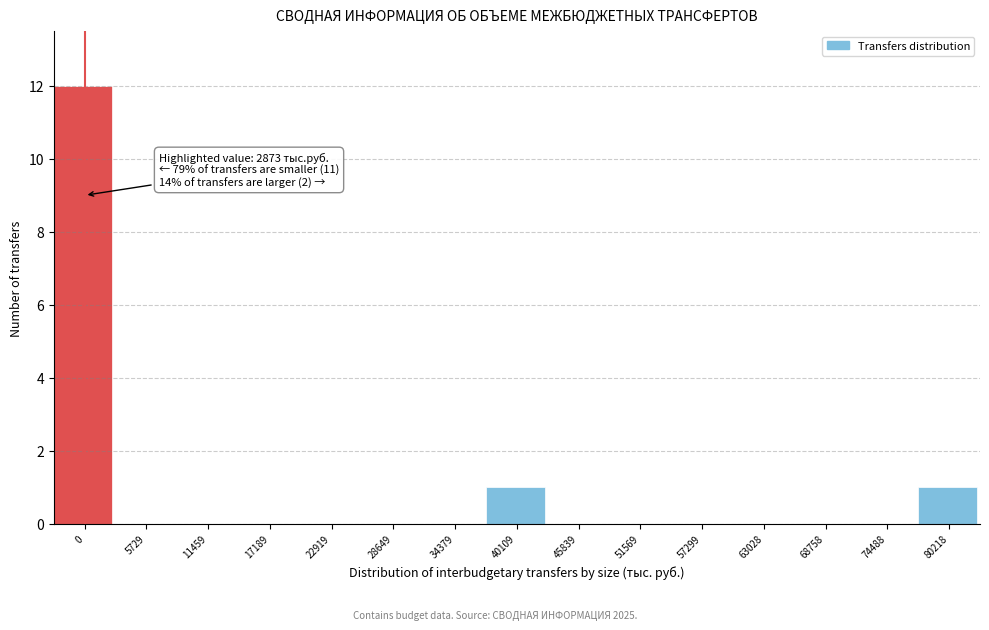

Reading left to right, list all the values displayed in this chart.

0=12	5729=0	11459=0	17189=0	22919=0	28649=0	34379=0	40109=1	45839=0	51569=0	57299=0	63028=0	68758=0	74488=0	80218=1